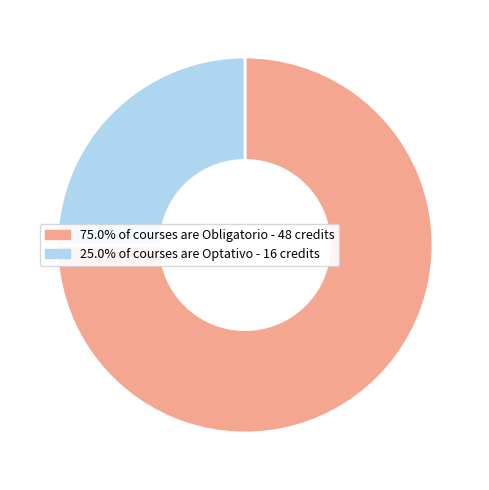

Is there a majority slice in this chart?

Yes